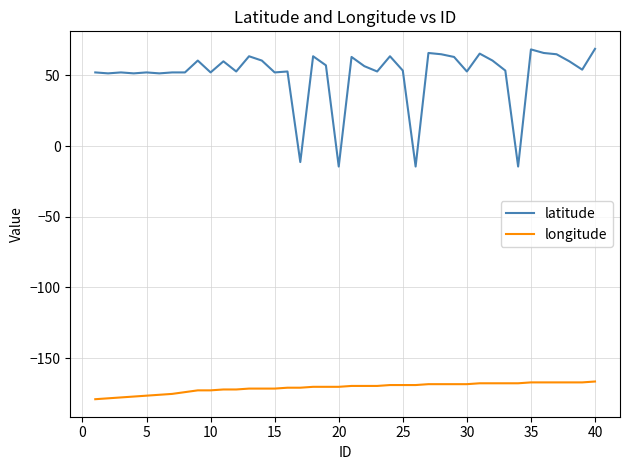

What is the lowest value of the longitude series?

-179.1